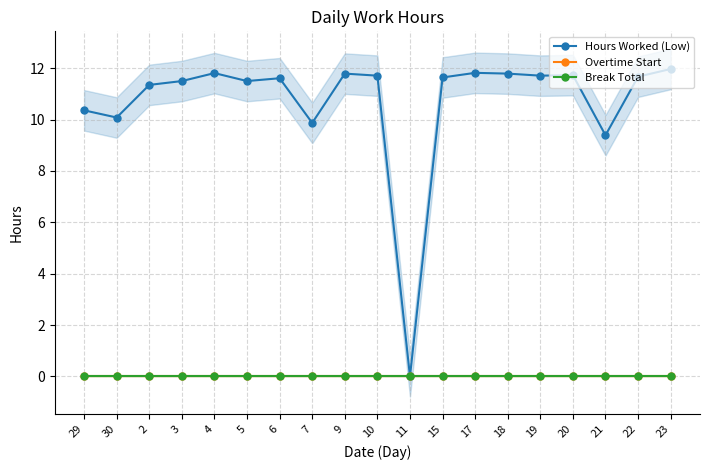

True or false: Overtime Start and Hours Worked (Low) intersect in this chart.

False